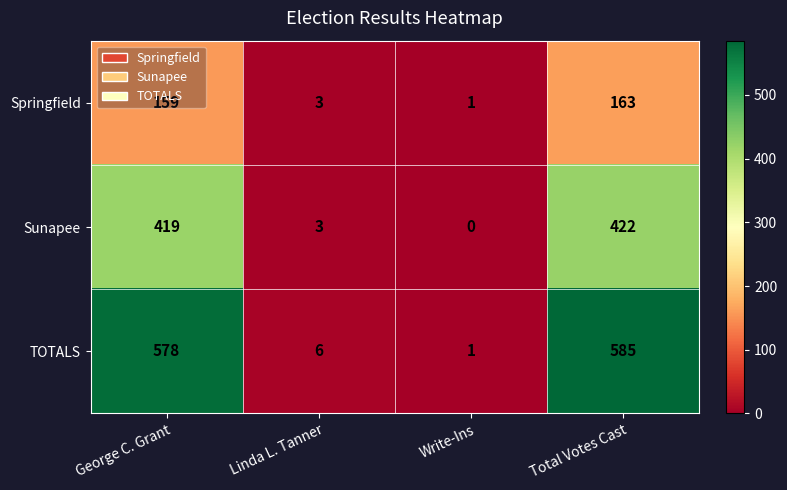

List the series in order of their overall mean, lowest first.

Springfield, Sunapee, TOTALS